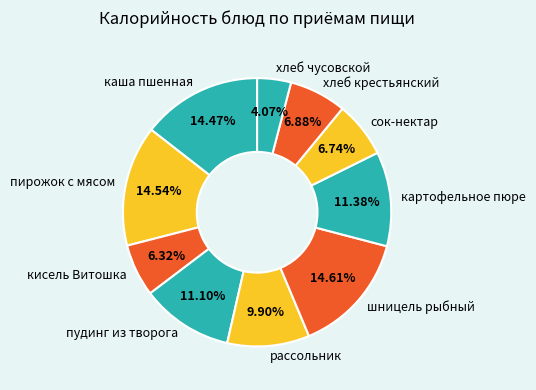

Which slice is the smallest?

хлеб чусовской